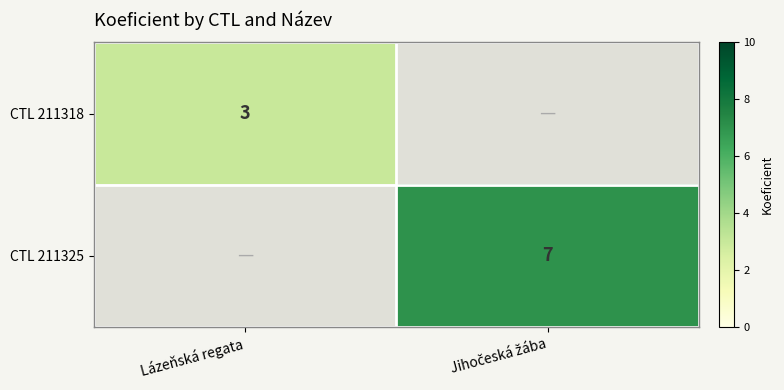

How many categories are shown in the chart?

2